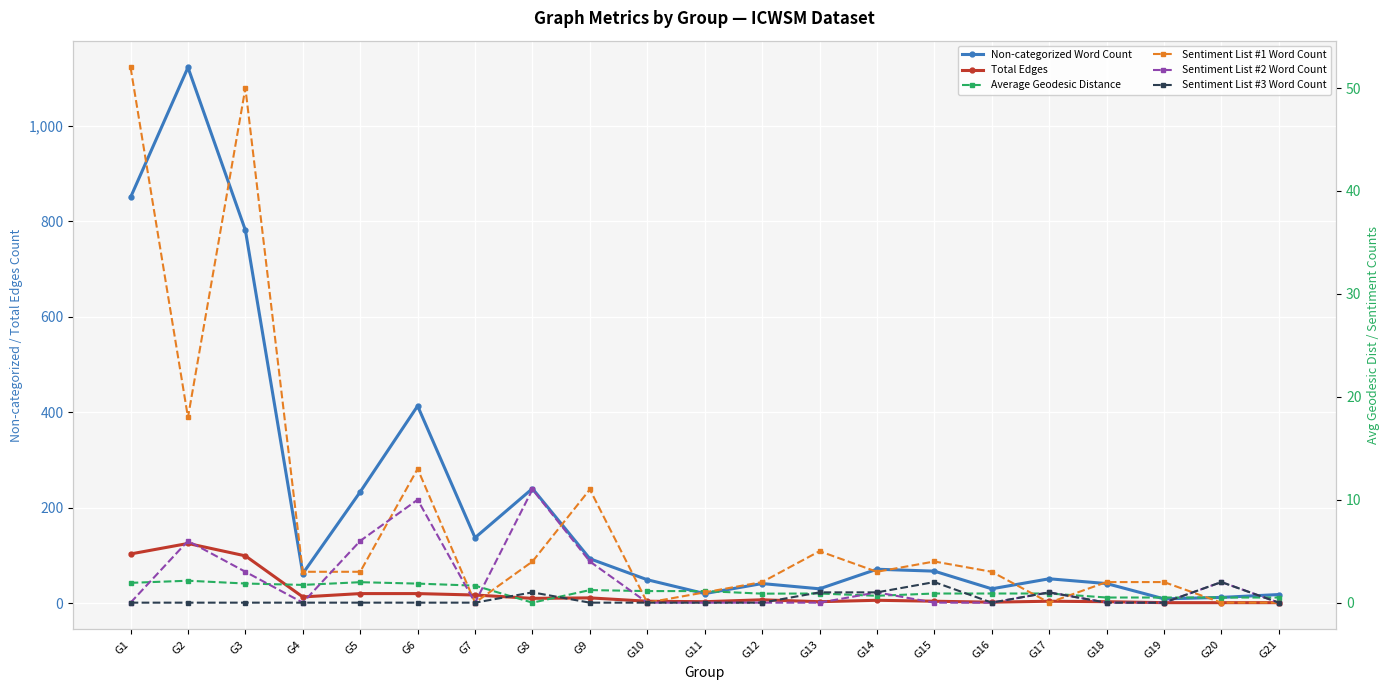

Is the value of Average Geodesic Distance at G4 greater than the value of Non-categorized Word Count at G11?

No